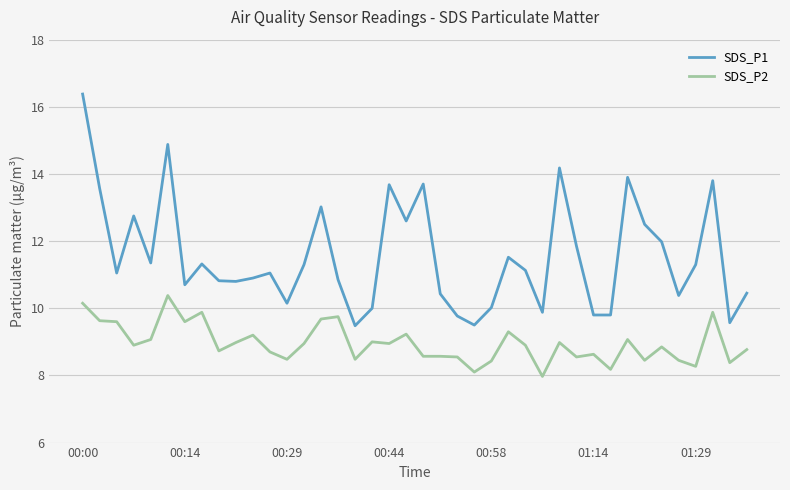

Does the chart have visible grid lines?

Yes